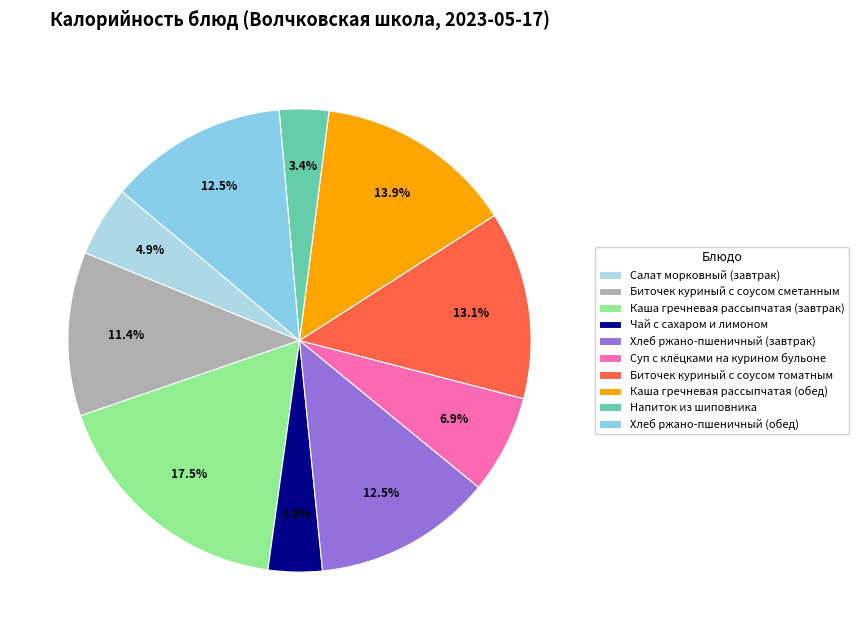

To the nearest percent, what percentage of the pie is Напиток из шиповника?

3%